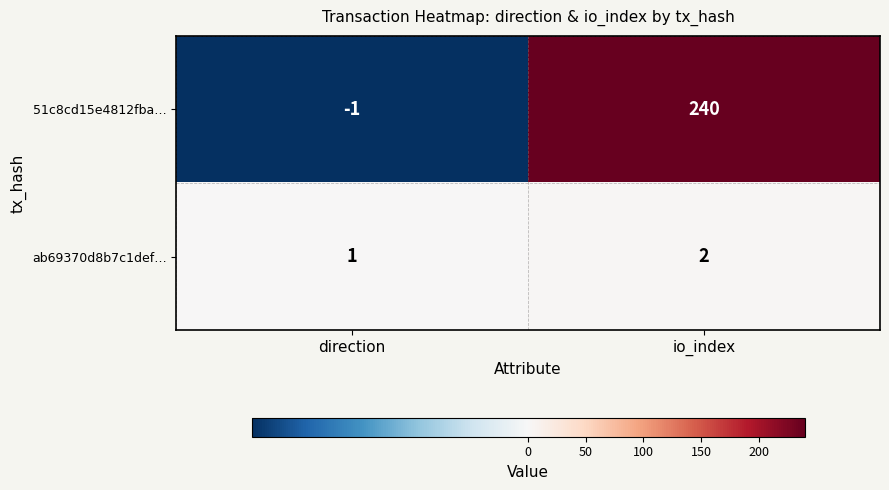

What is the greatest value displayed?

240